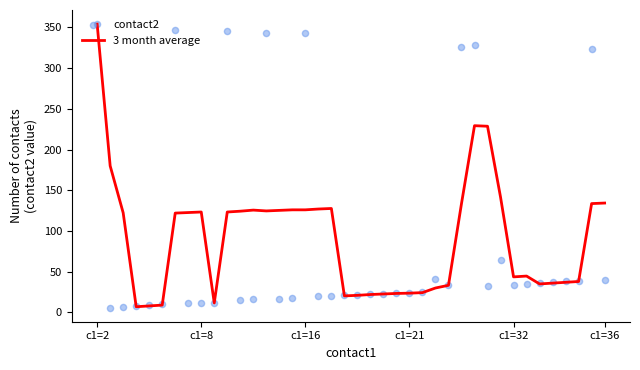

Which series has the largest total across all categories?

3 month average